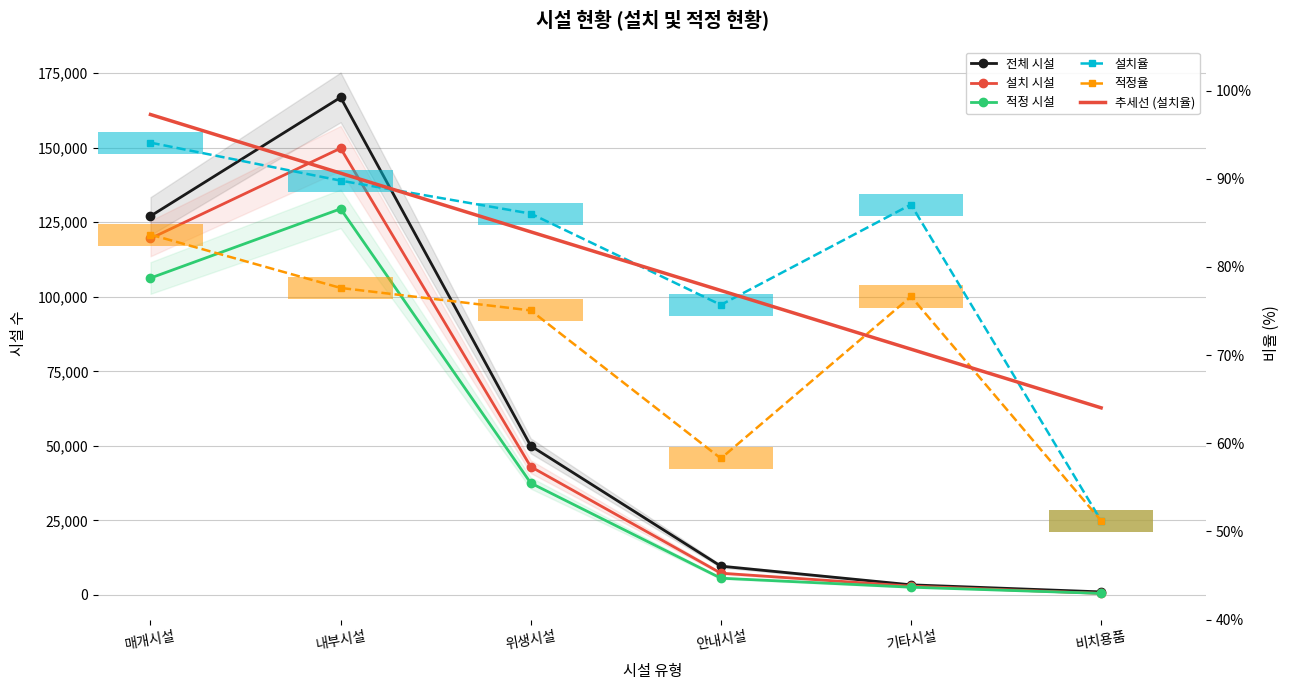

What is the value of the 전체 시설 bar at the 2nd from the left?

166884.0